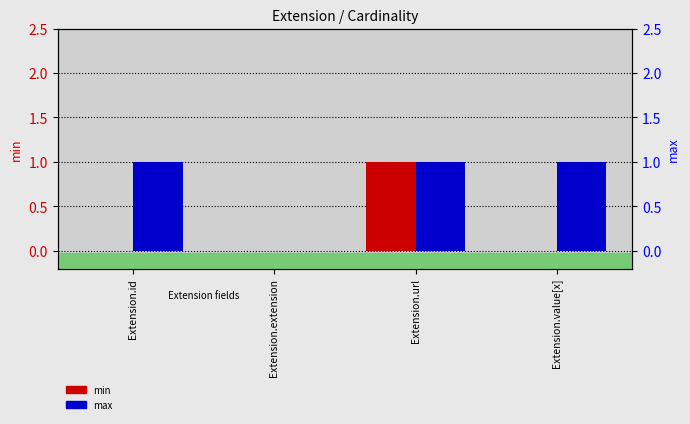

Reading left to right, transcribe all the data shown in this chart.

min: 0	0	1	0
max: 1	0	1	1